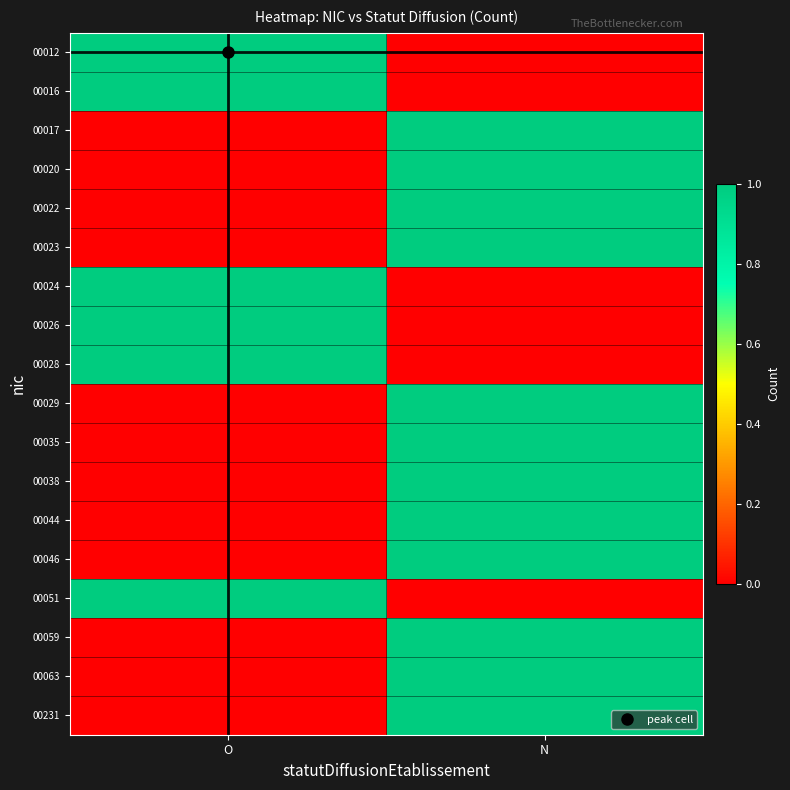

What is the spread (max minus min) of values at O?

1